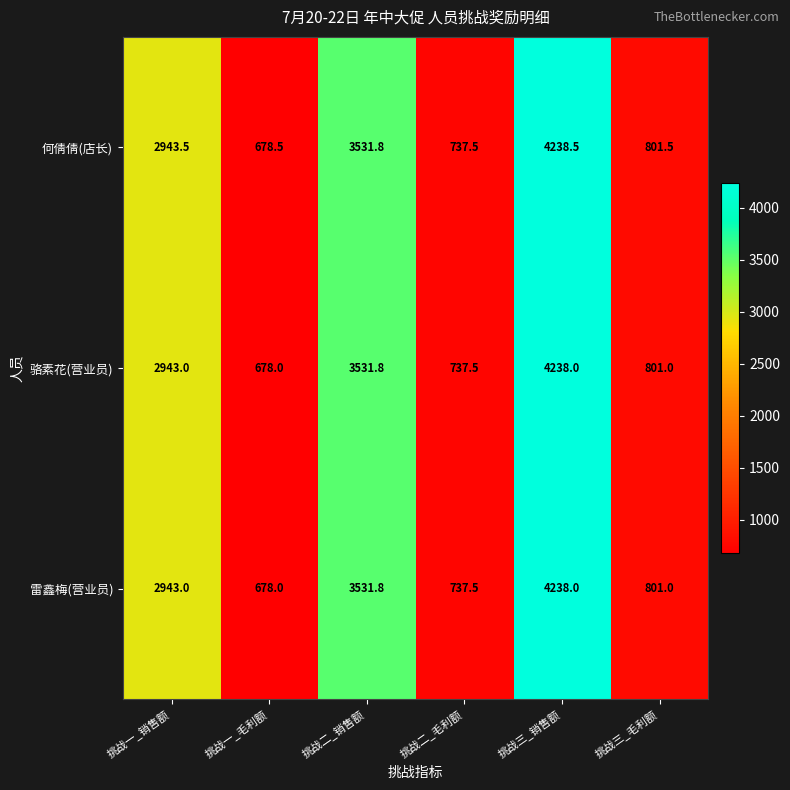

Reading left to right, what are all the values shown in this chart?

何倩倩(店长): 2943.5	678.5	3531.8	737.5	4238.5	801.5
骆素花(营业员): 2943.0	678.0	3531.8	737.5	4238.0	801.0
雷鑫梅(营业员): 2943.0	678.0	3531.8	737.5	4238.0	801.0